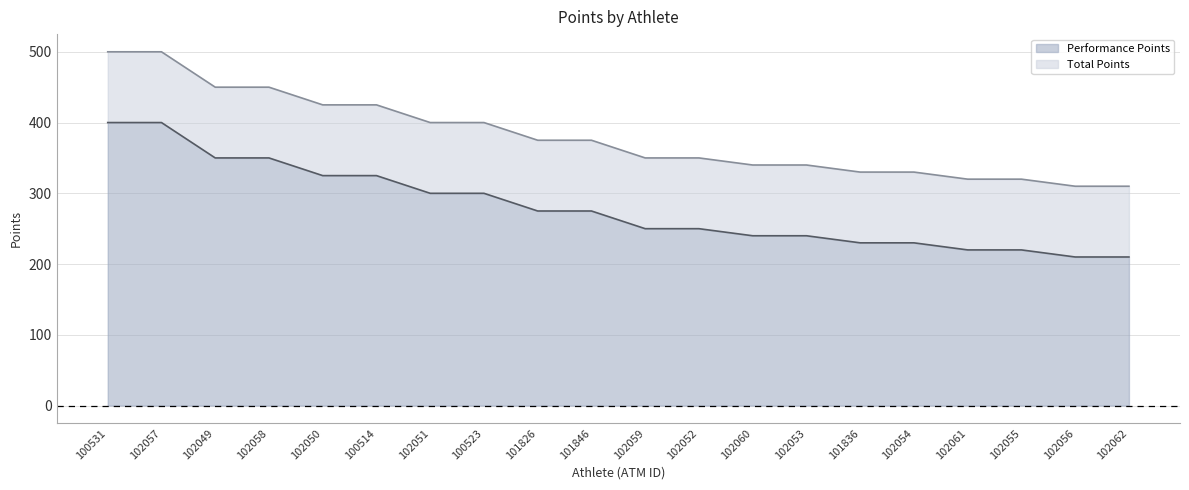

What is the approximate value of Performance Points at 102051?

300